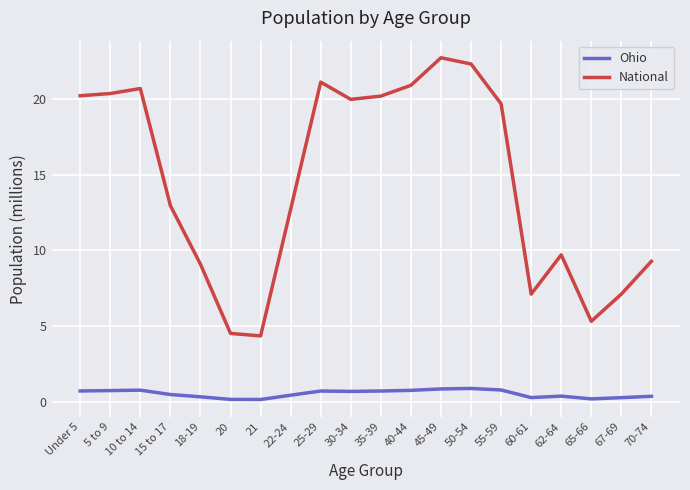

True or false: National has a value of 7.1 at 67-69.

True